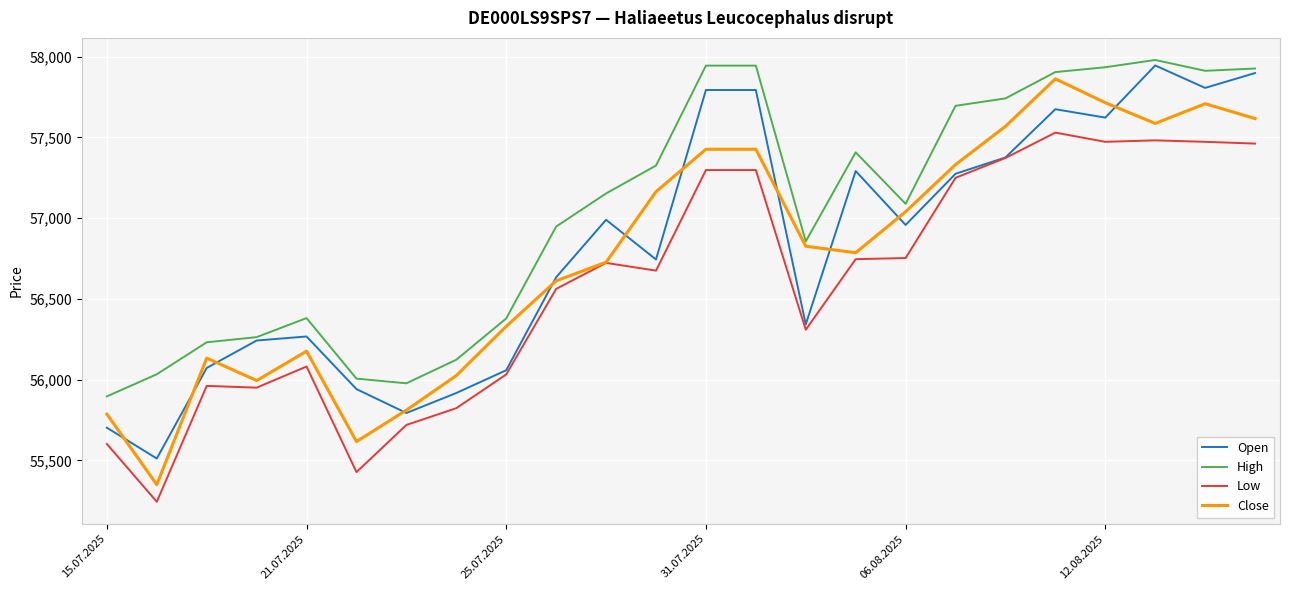

What is the maximum value shown in the chart?

57980